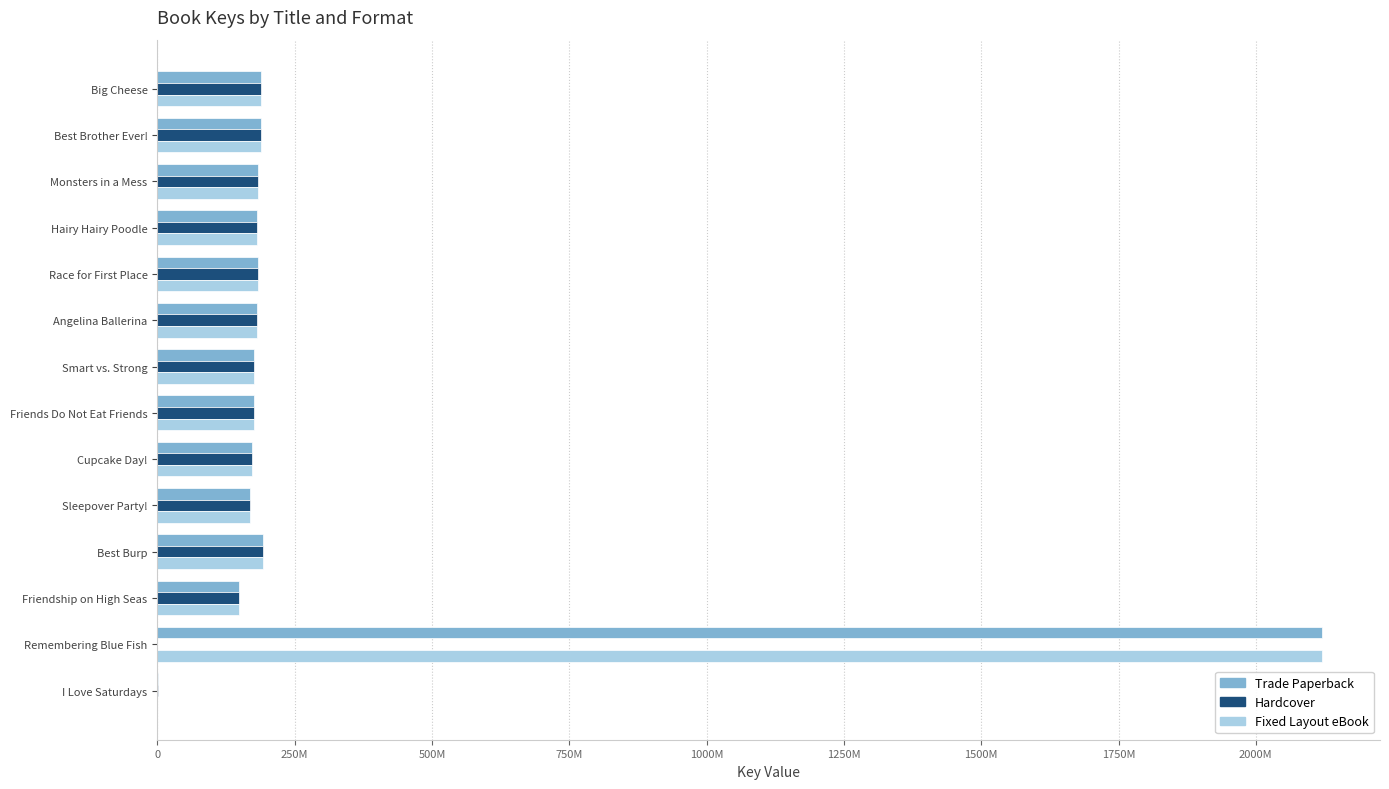

What are all the series names shown in the legend?

Trade Paperback, Hardcover, Fixed Layout eBook